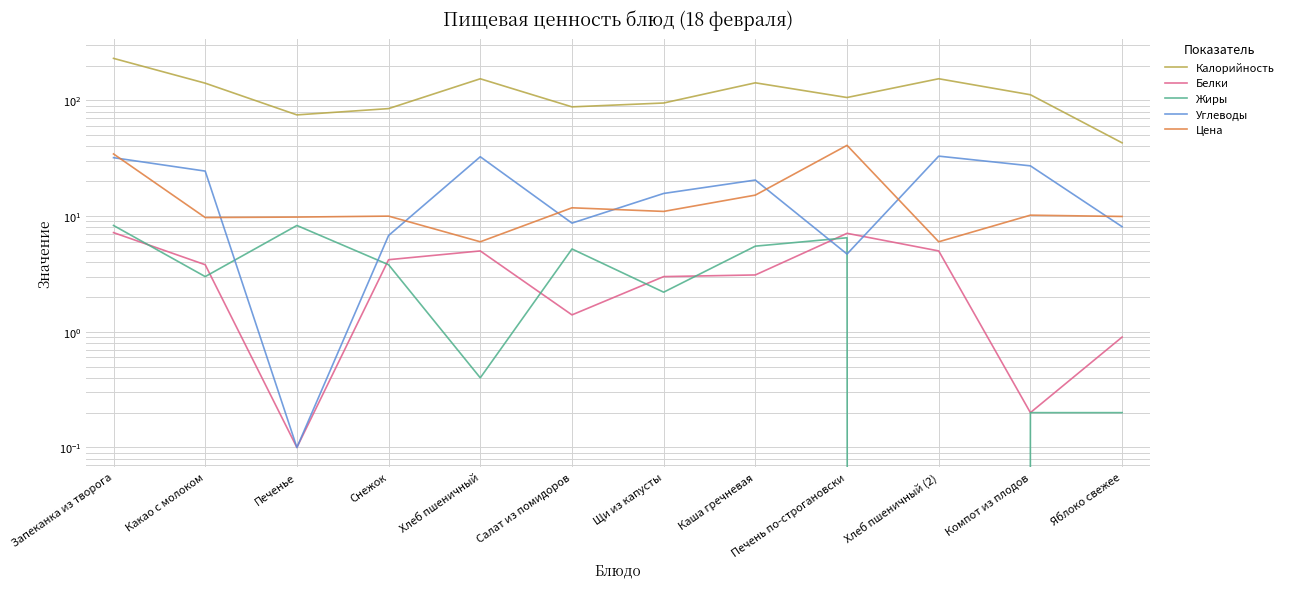

What is the maximum value for Белки?

7.2